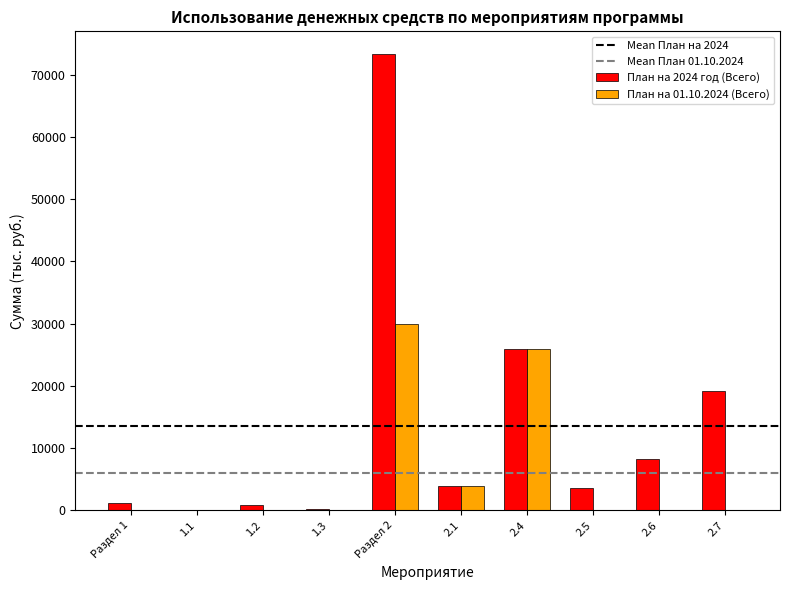

Between Раздел 2 and 2.7, which series saw the biggest shift?

План на 2024 год (Всего)